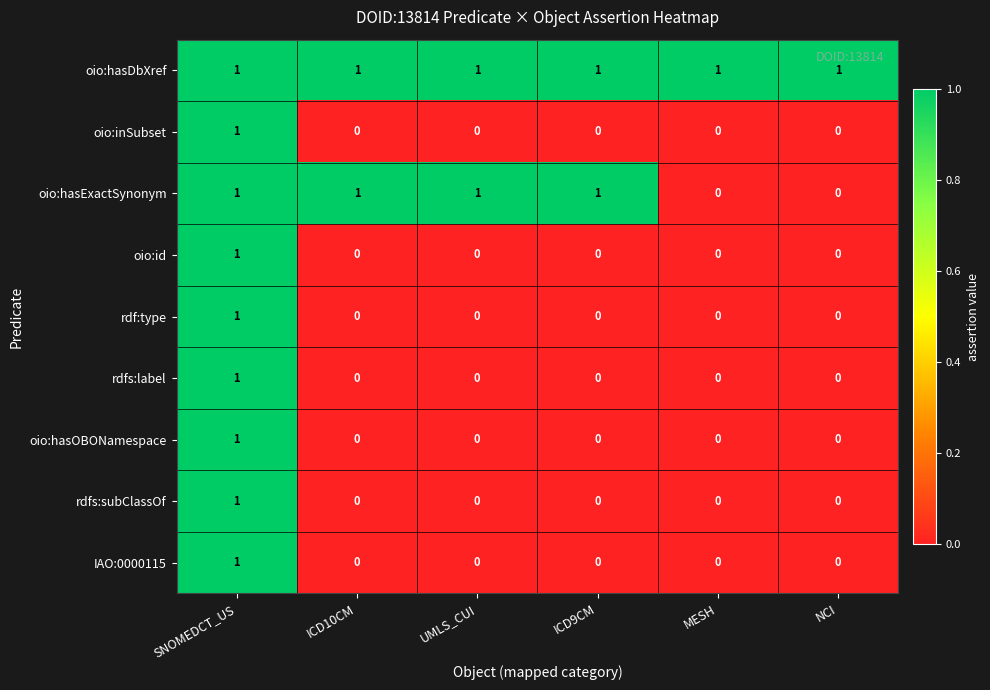

Is the value of oio:hasDbXref at NCI greater than the value of rdf:type at ICD9CM?

Yes